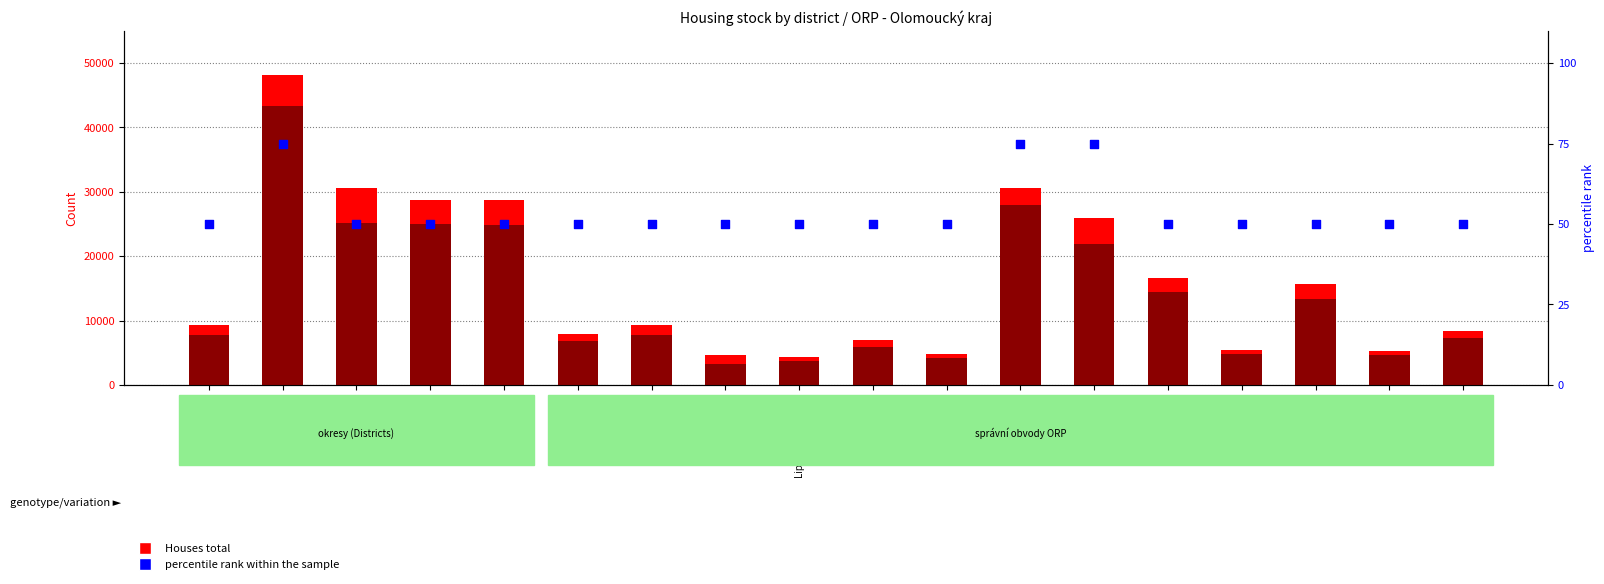

Which series has the largest total across all categories?

Houses total